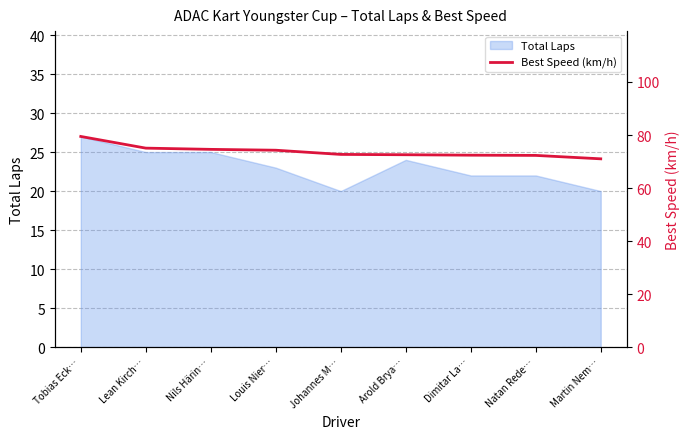

Which category has the lowest value across all series?

Martin Nem…